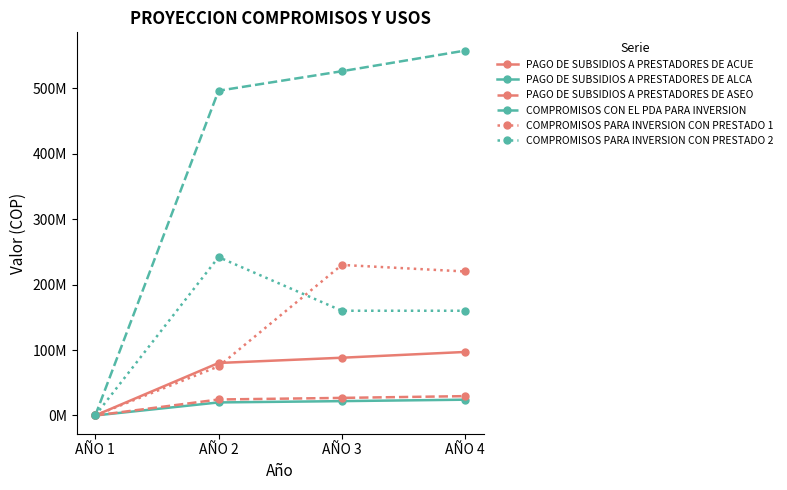

At which category is the sum across all series the highest?

AÑO 4